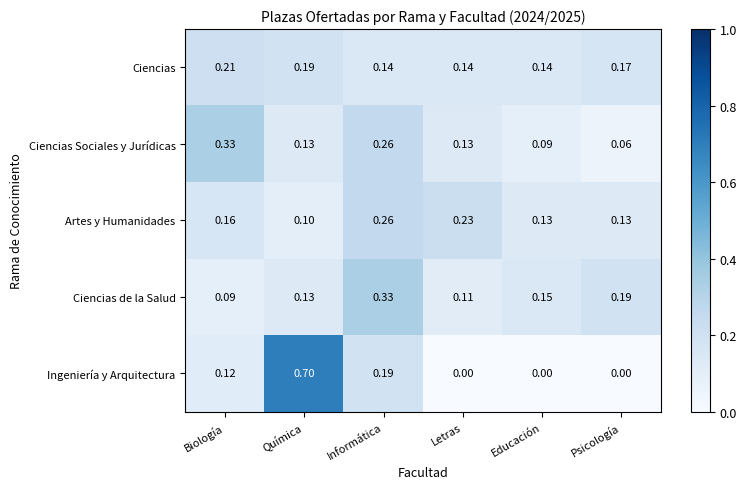

Is the value of Ciencias at Biología greater than the value of Artes y Humanidades at Biología?

Yes